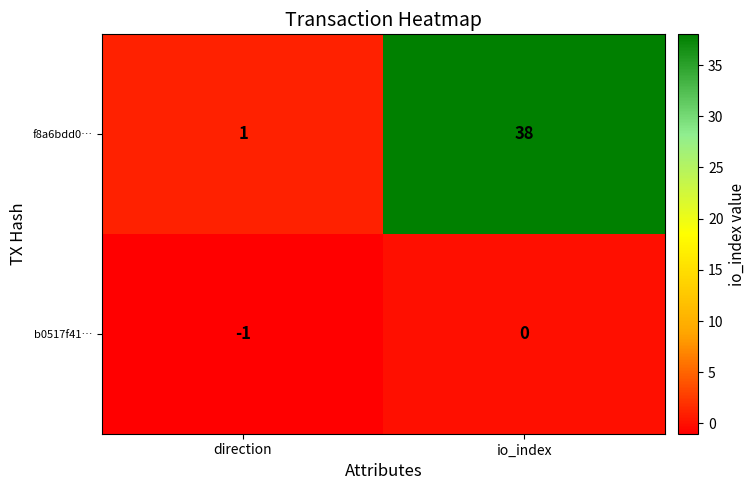

Rank the series at direction from lowest to highest value.

b0517f41…, f8a6bdd0…